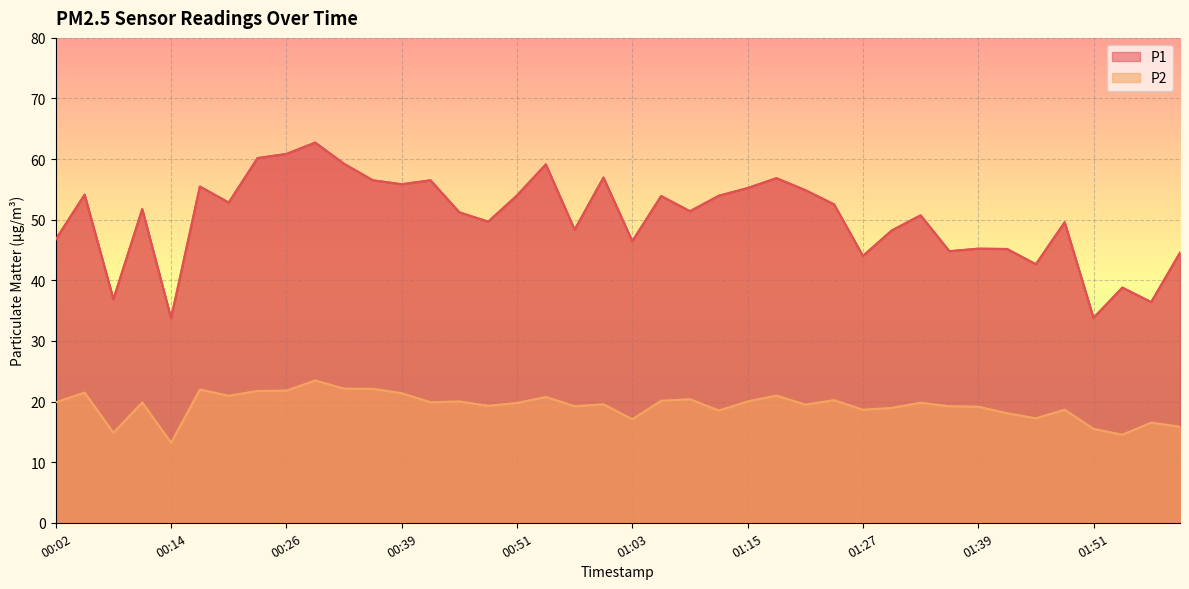

True or false: P2 has a value of 35.0 at 01:06.

False